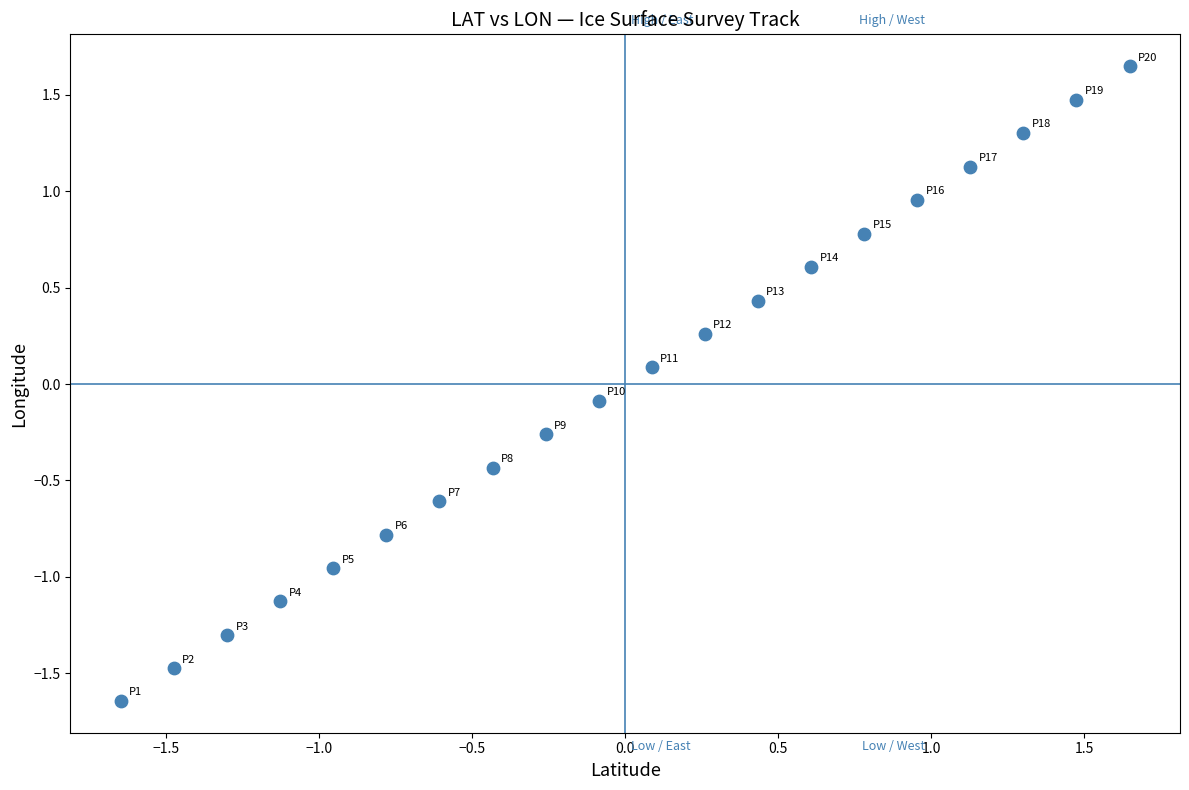

What is the range of X values (max minus min)?

3.3